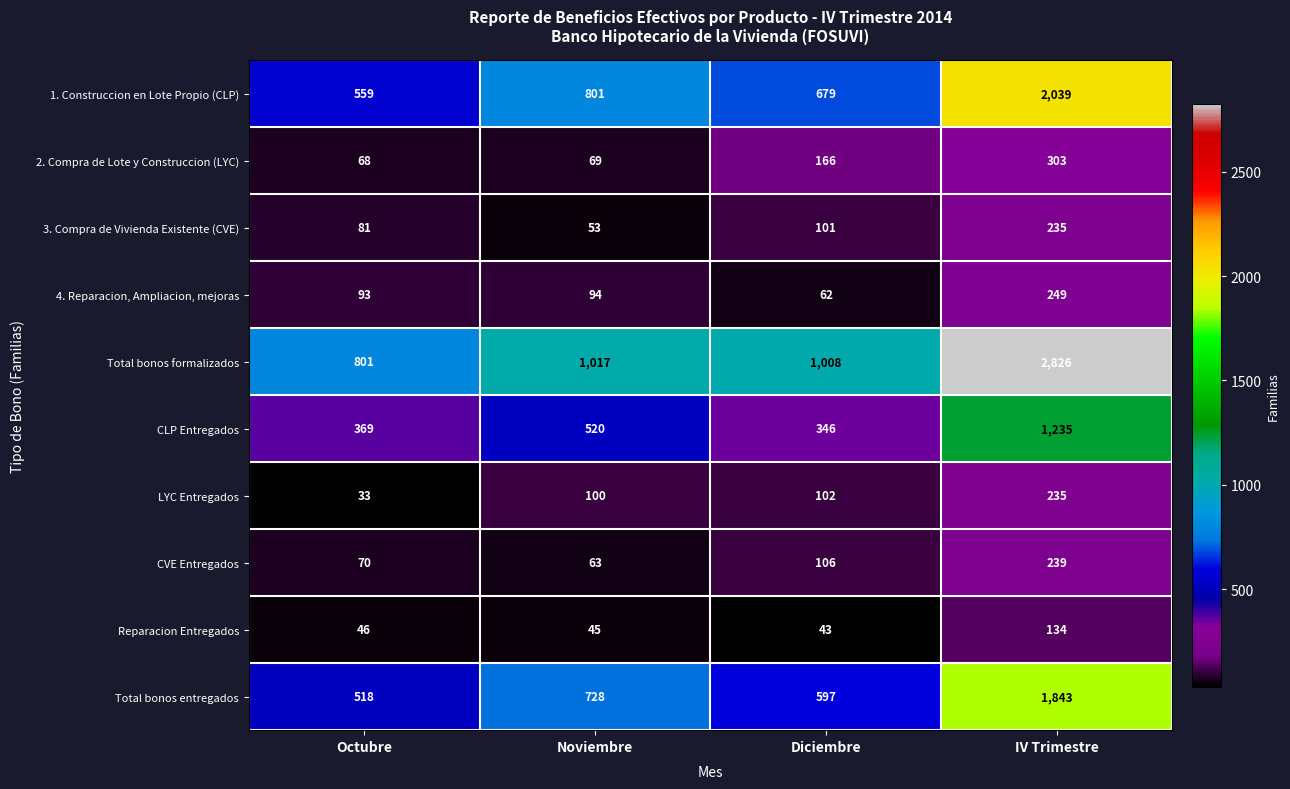

At which label does CLP Entregados reach its minimum?

Diciembre